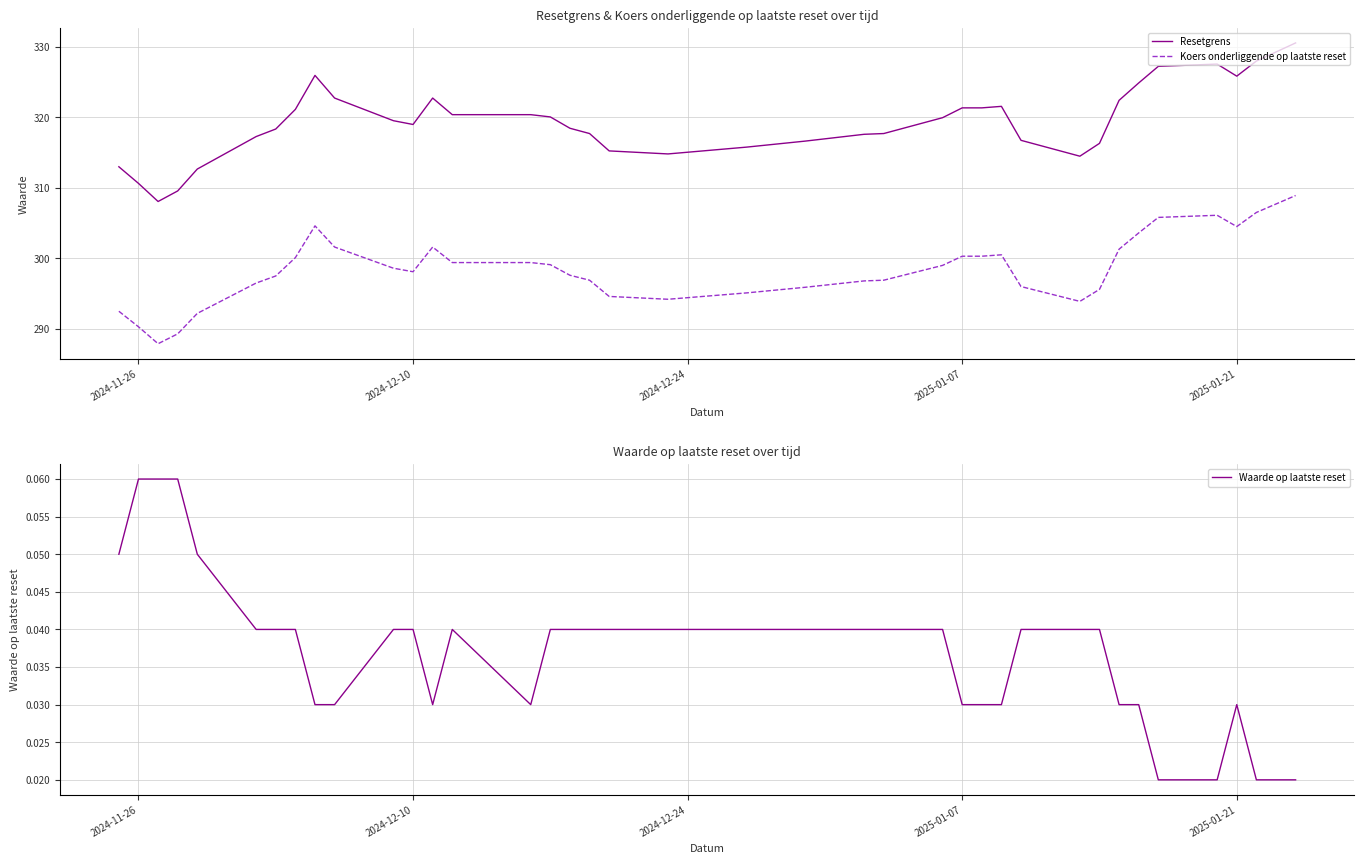

Which series has the widest spread of values?

Resetgrens